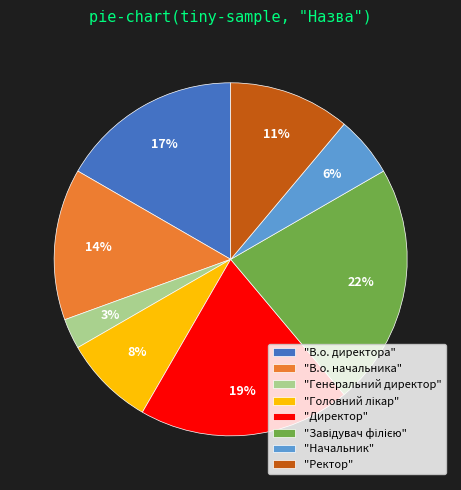

Which slice is the smallest?

"Генеральний директор"